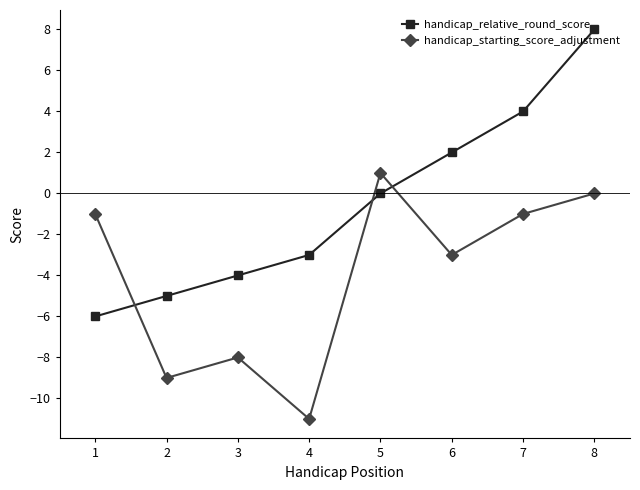

In handicap_starting_score_adjustment, how many points are lower than both neighbors (excluding endpoints)?

3